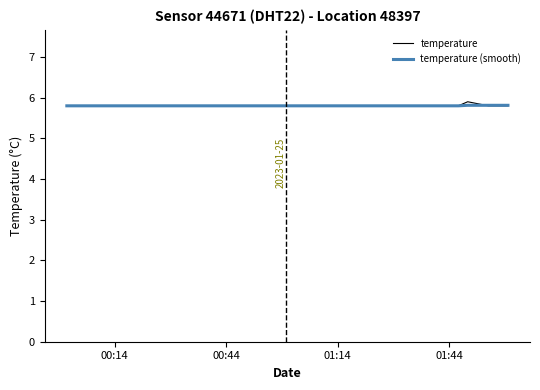

What is the greatest value displayed?

5.9